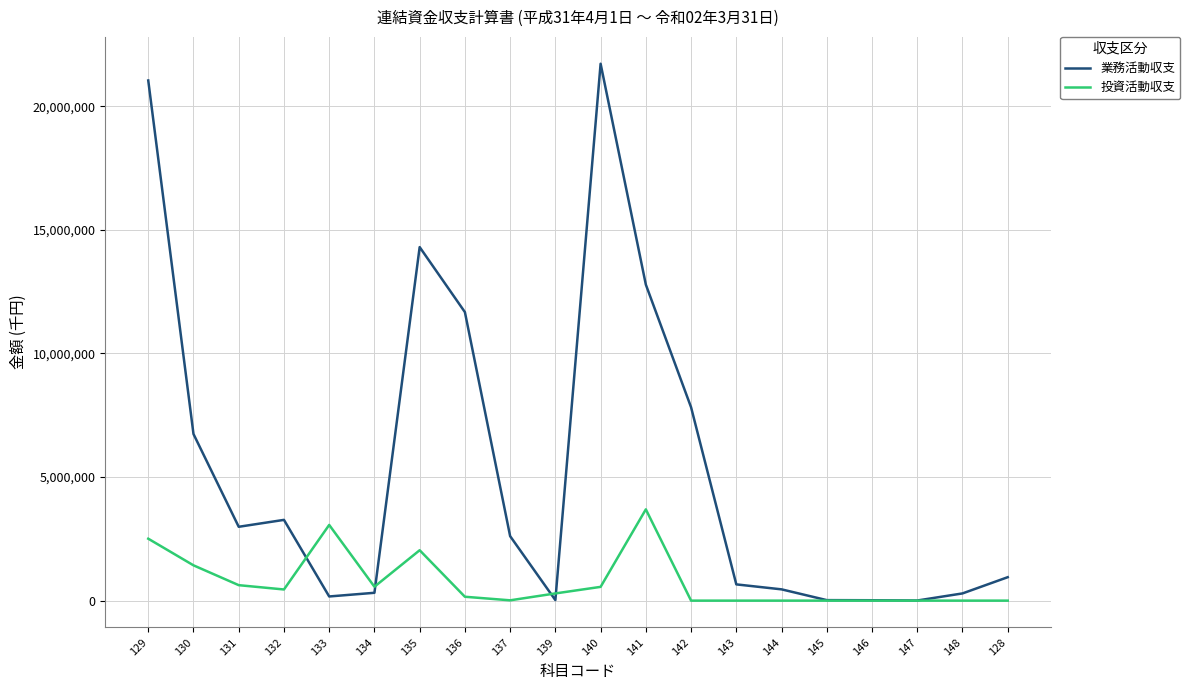

Is the value of 業務活動収支 at 140 greater than the value of 投資活動収支 at 143?

Yes